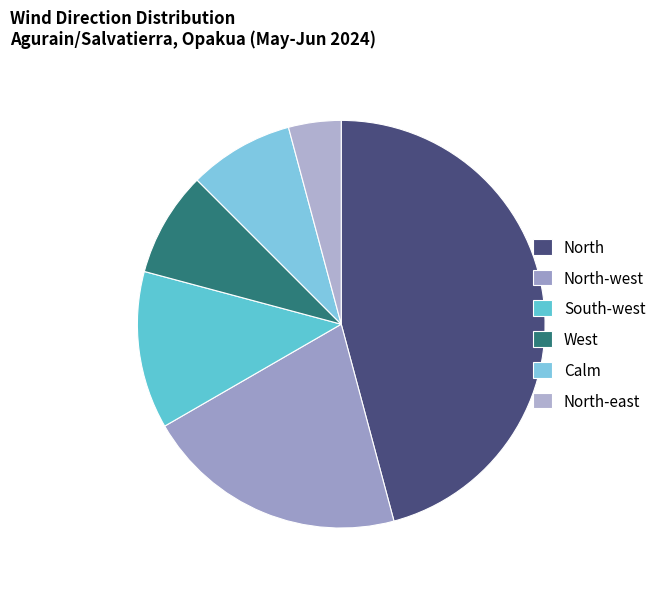

How many segments does this pie chart have?

6